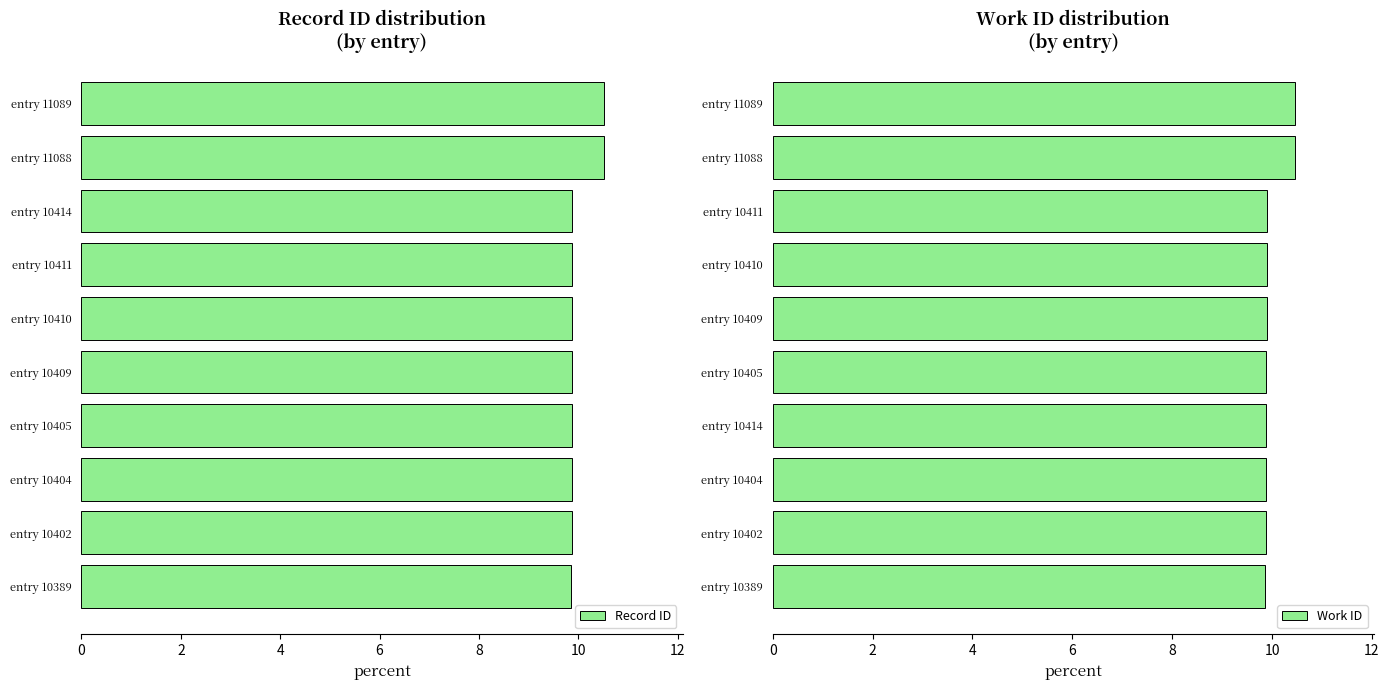

How many Record ID values are between 9 and 10?

8